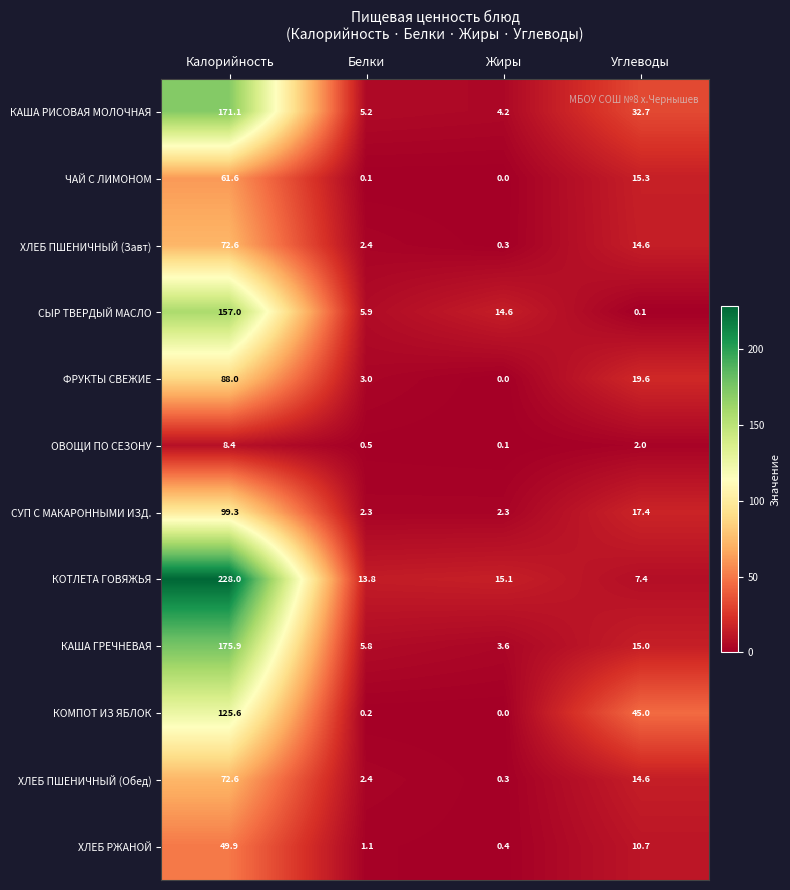

What is the sum of the ХЛЕБ ПШЕНИЧНЫЙ (Завт) values at Жиры and Белки?

2.7